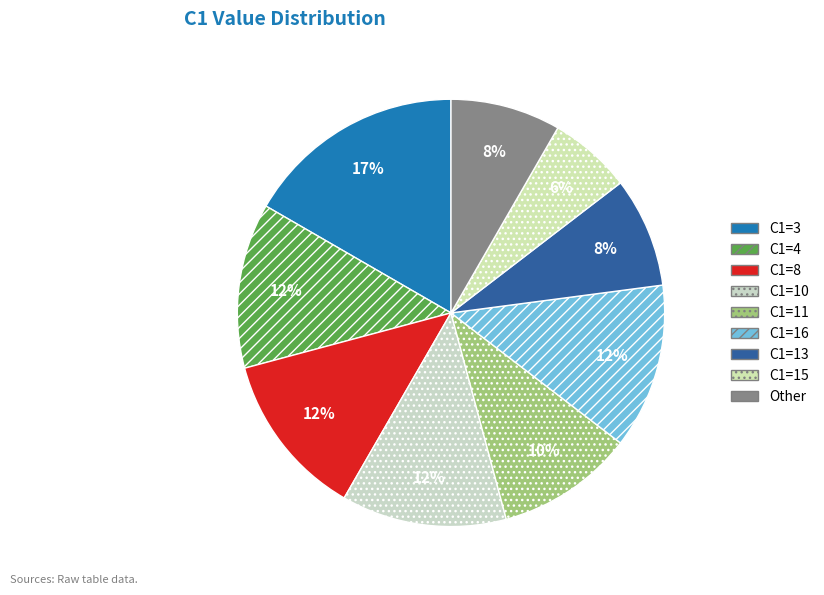

Count the number of slices in the pie.

9